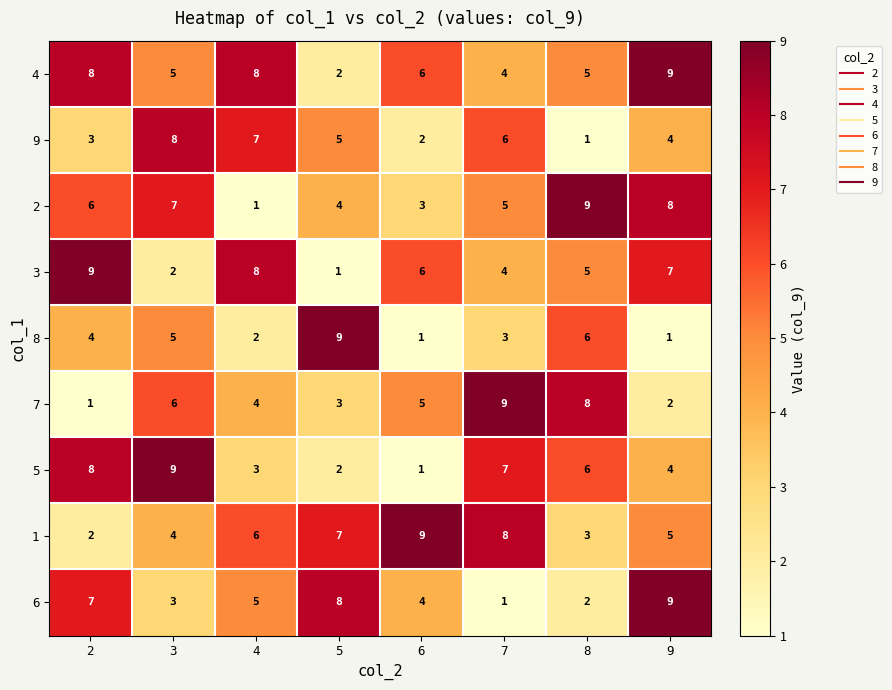

What is the spread (max minus min) of values at 8?

8